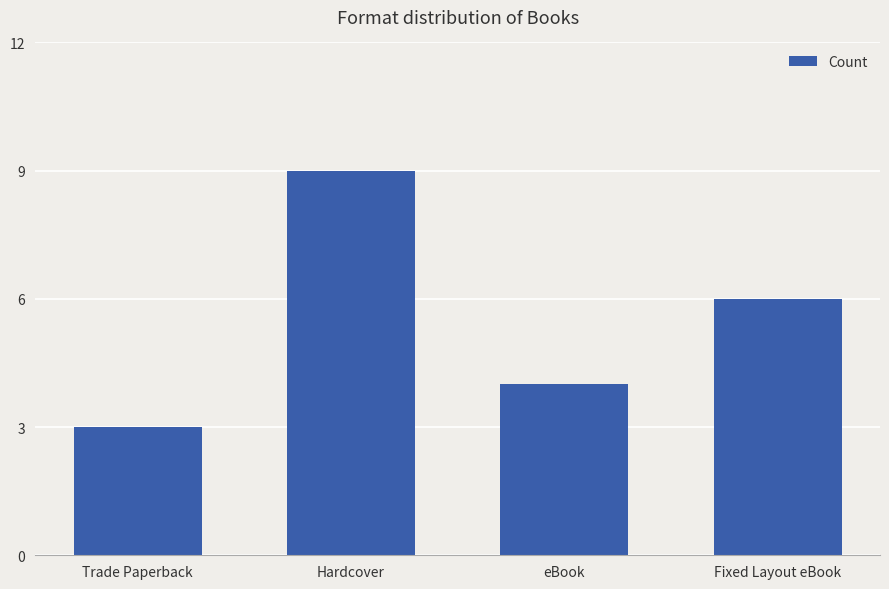

Does the chart contain any negative values?

No